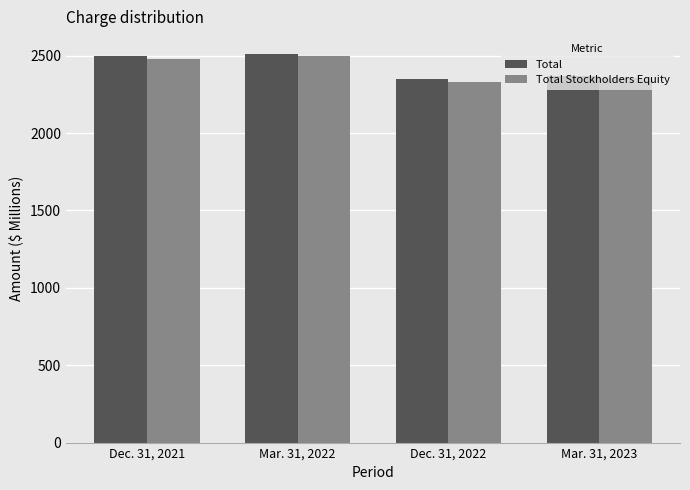

What is the difference between the second highest and minimum values in the Total Stockholders Equity series?

148.2